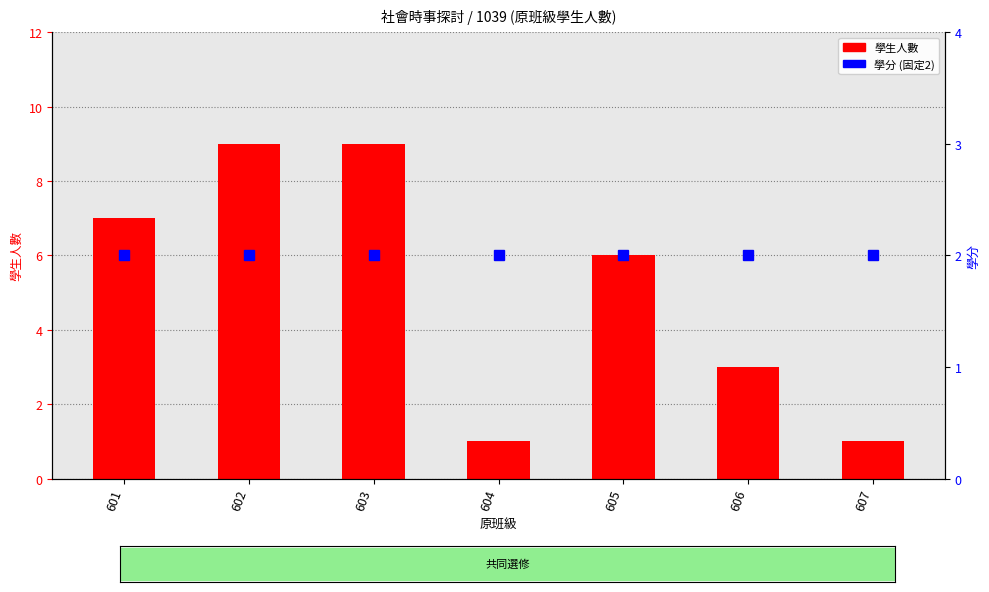

What is the smallest value displayed?

1